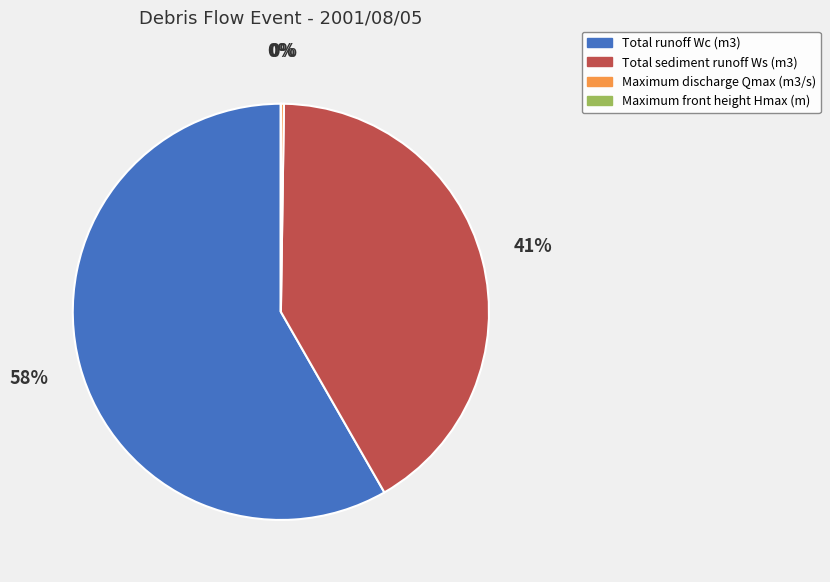

Which has a higher value, Total runoff Wc (m3) or Total sediment runoff Ws (m3)?

Total runoff Wc (m3)